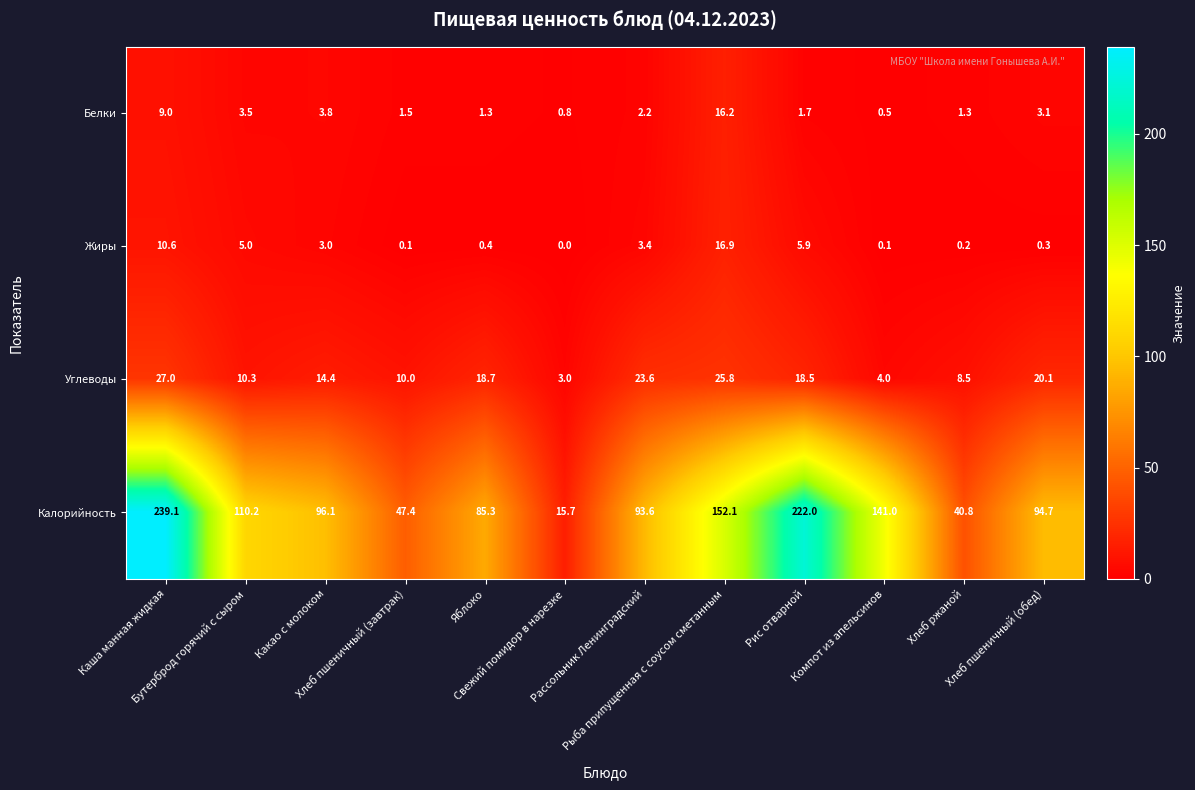

Which series has the largest total across all categories?

Калорийность